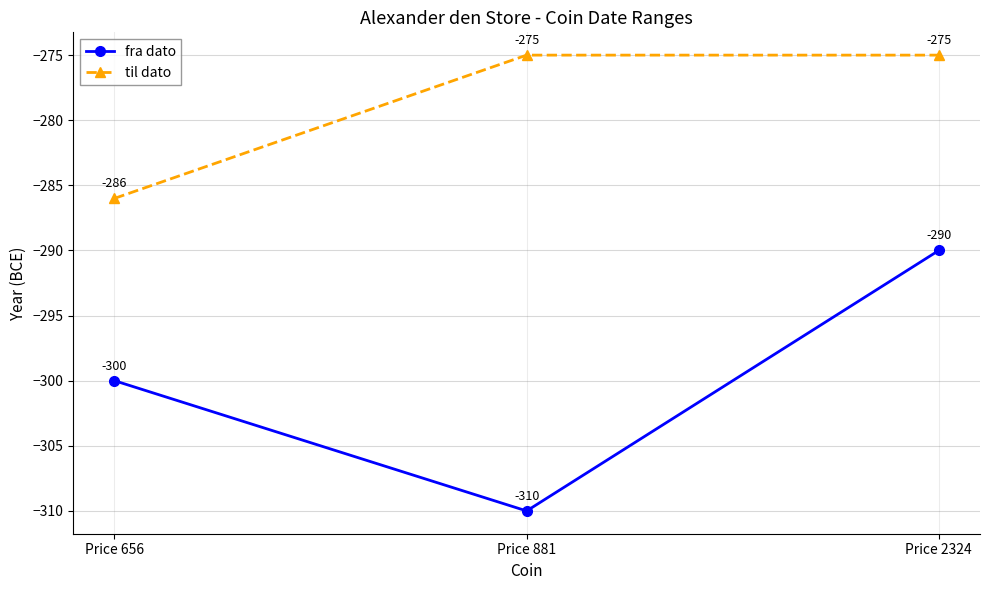

Which series has the largest total across all categories?

til dato